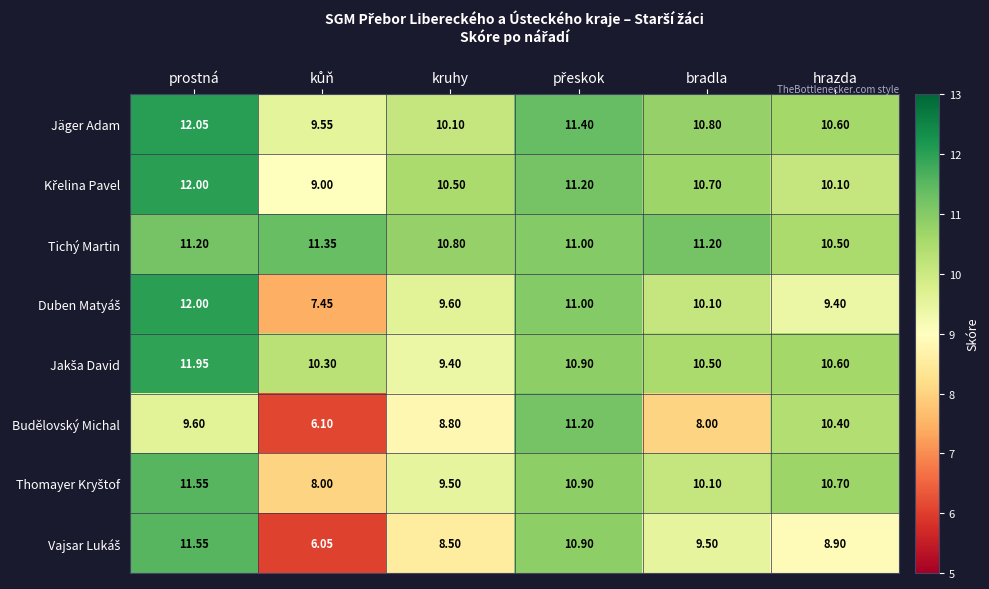

Where is Tichý Martin nearest to the value 10?

hrazda